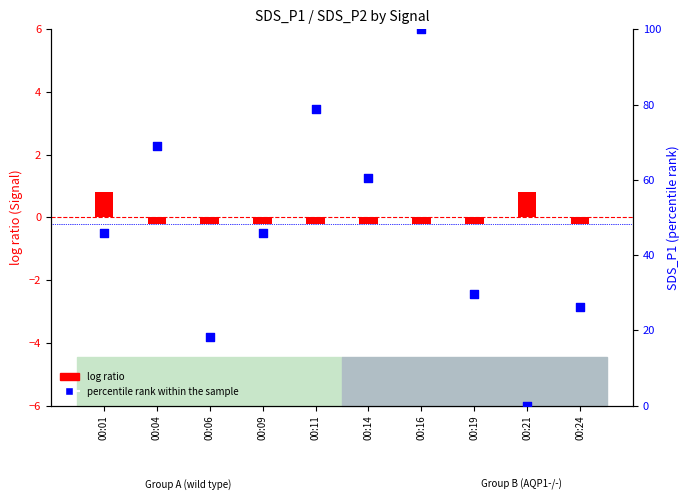

Which series contains the lowest Y value?

log ratio